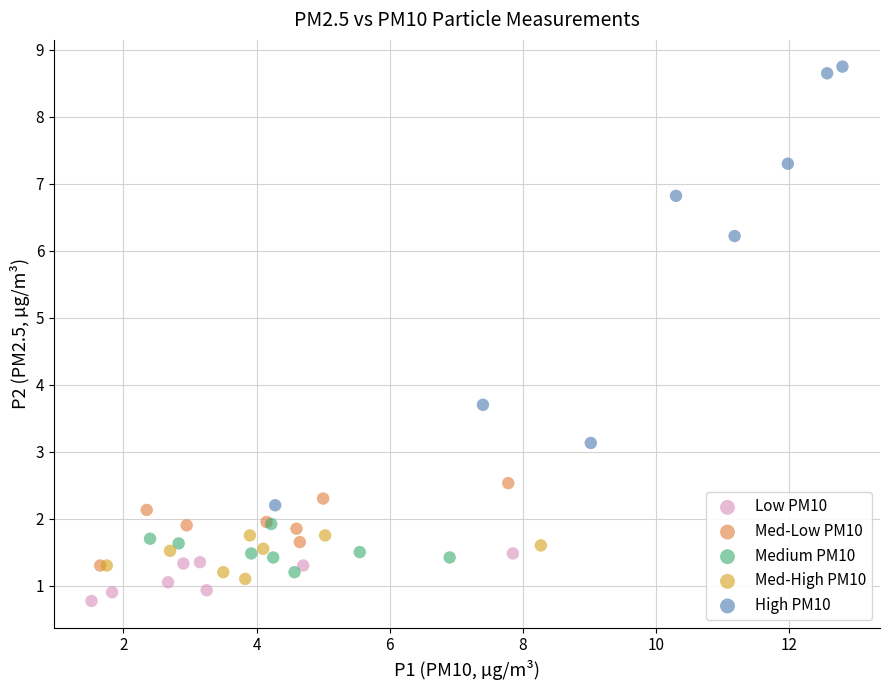

Which series contains the highest Y value?

High PM10